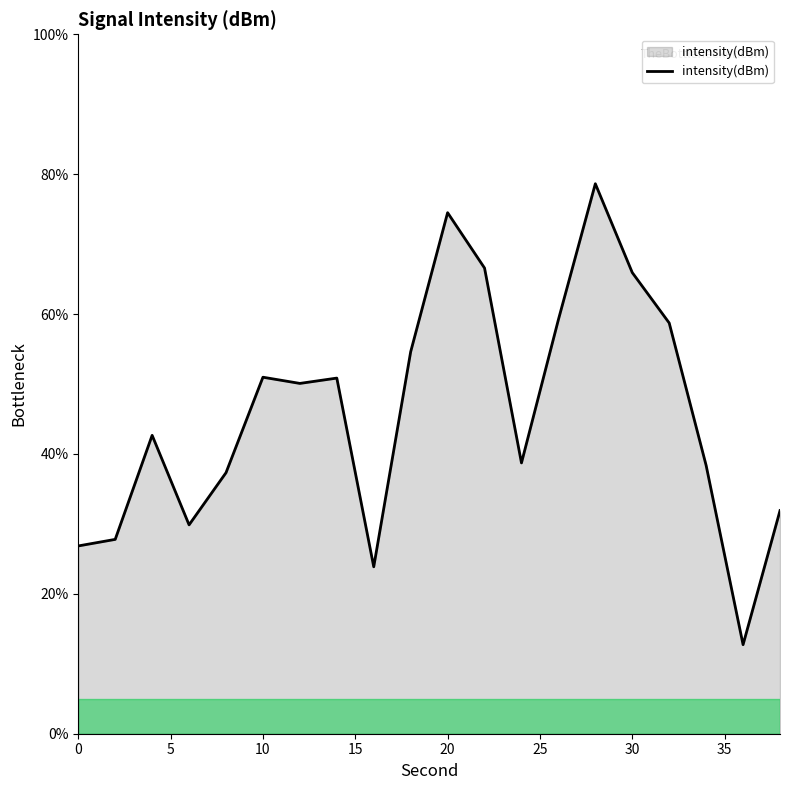

What is the minimum value shown in the chart?

12.7